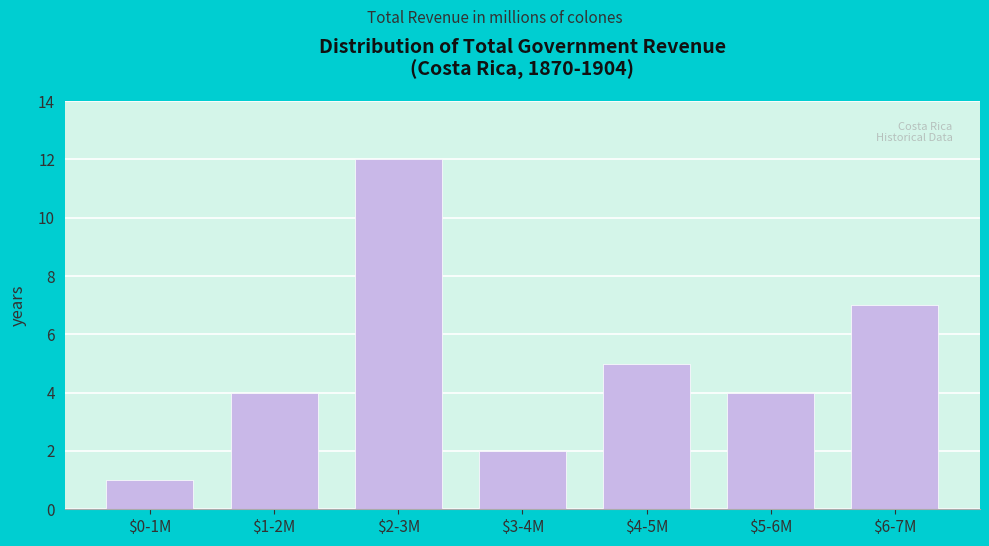

Reading left to right, what are all the values shown in this chart?

1	4	12	2	5	4	7